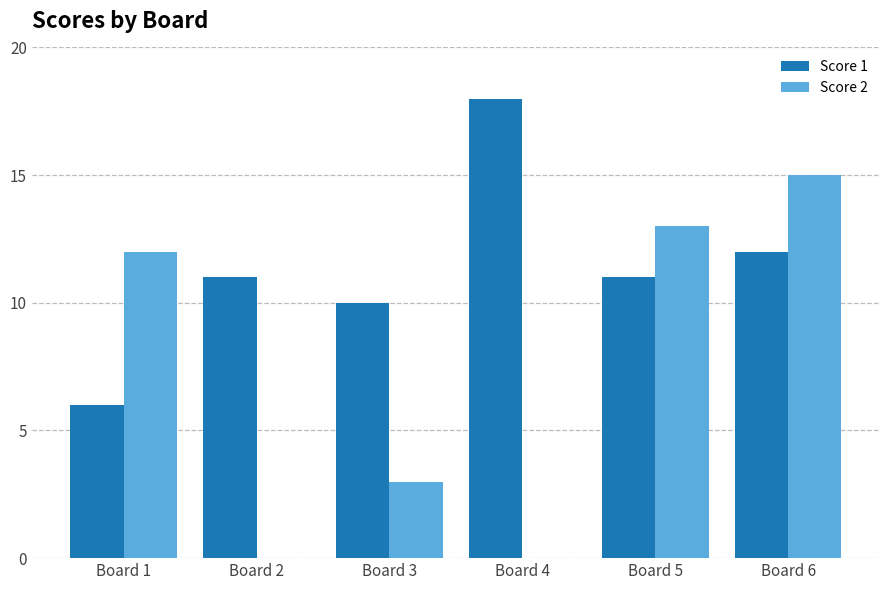

Are the bars horizontal?

No